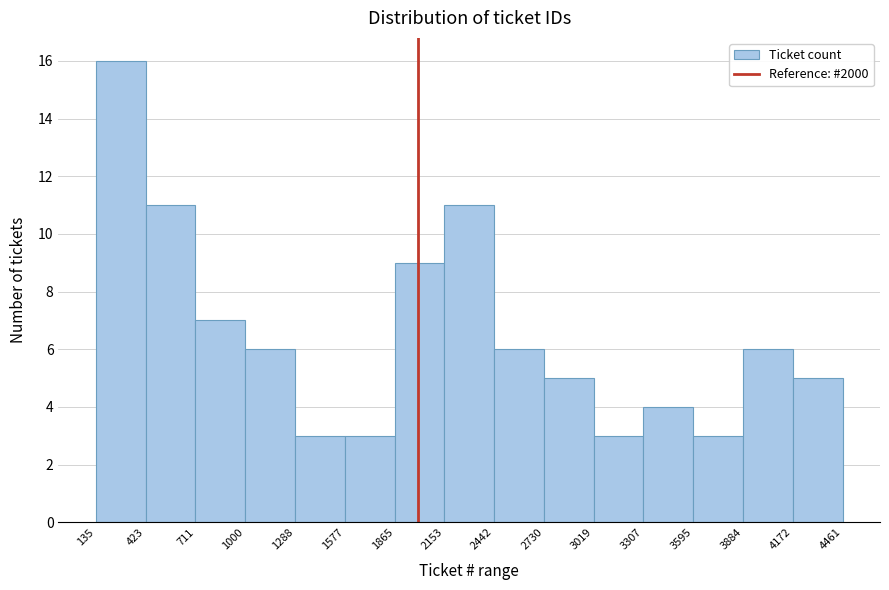

Reading left to right, transcribe this chart: for each bar, give the range it covers on the x-axis and its height. The values are not printed on the chart, so give them approximately, as read against the axis.

135 to 423: 16
423 to 711: 11
711 to 1000: 7
1000 to 1288: 6
1288 to 1577: 3
1577 to 1865: 3
1865 to 2153: 9
2153 to 2442: 11
2442 to 2730: 6
2730 to 3019: 5
3019 to 3307: 3
3307 to 3595: 4
3595 to 3884: 3
3884 to 4172: 6
4172 to 4461: 5